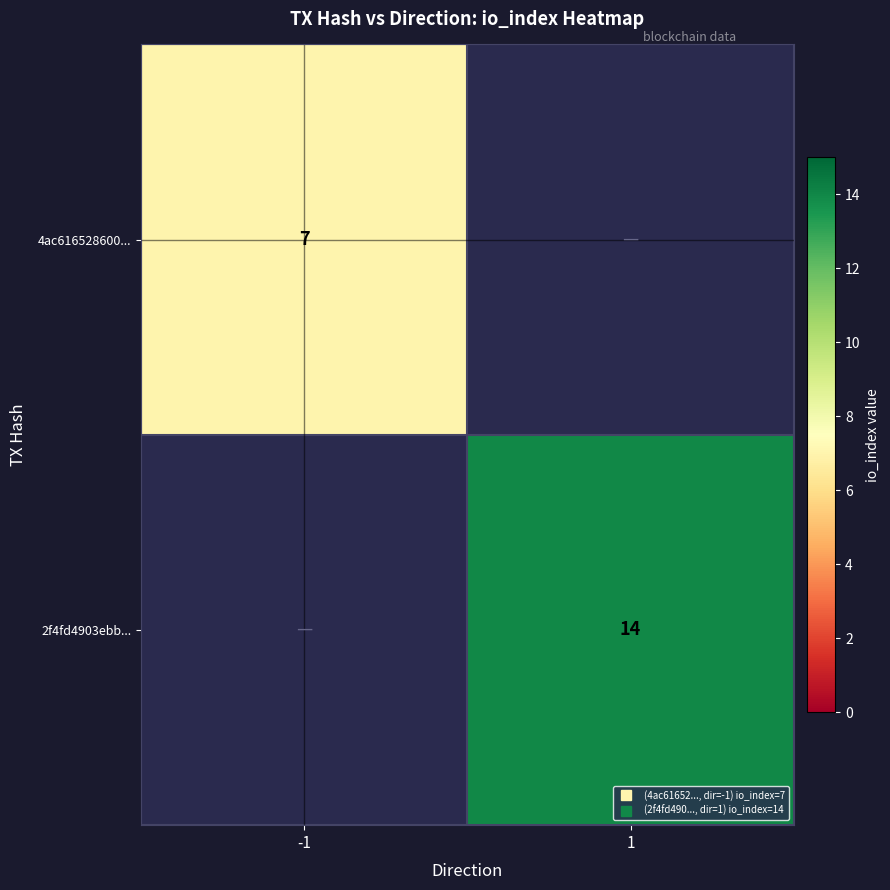

True or false: 4ac616528600... has a value of 7.0 at -1.

True